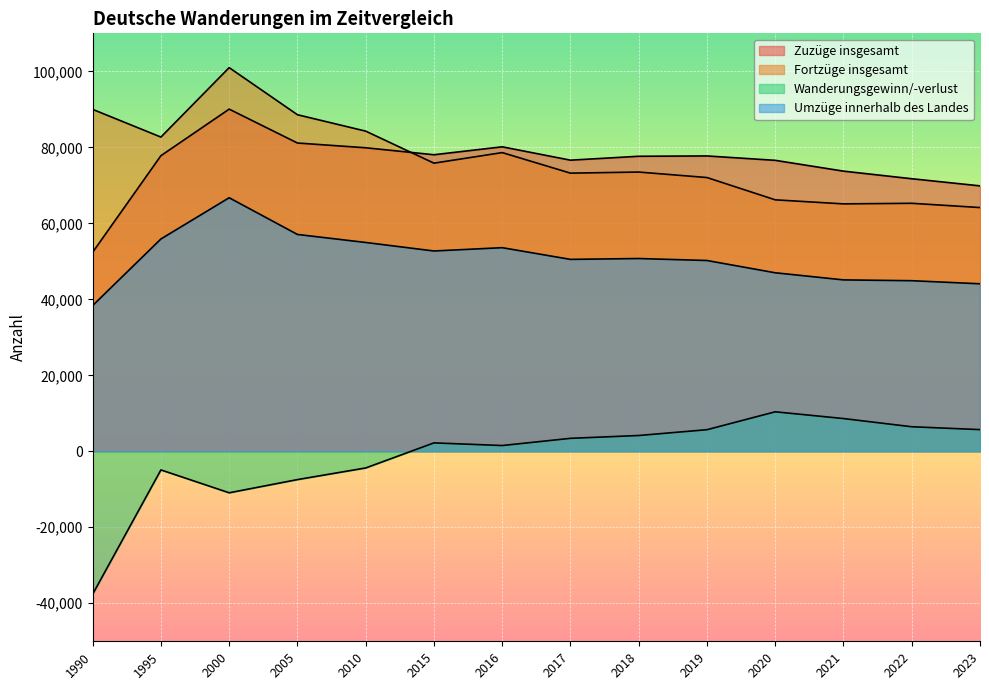

At 2018, list the series in order from smallest to largest.

Wanderungsgewinn/-verlust, Umzüge innerhalb des Landes, Fortzüge insgesamt, Zuzüge insgesamt